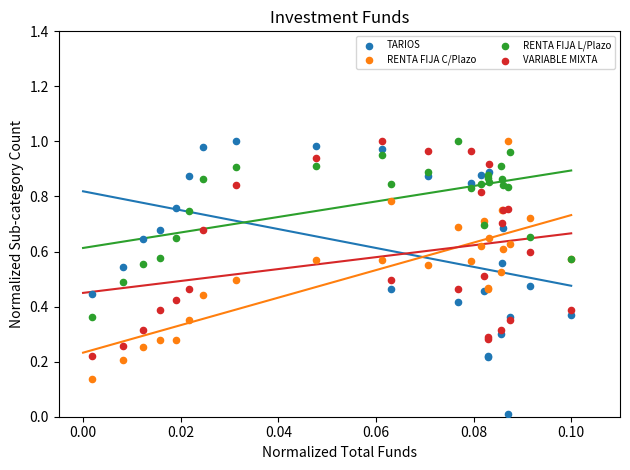

Which series has the widest spread of Y values?

TARIOS